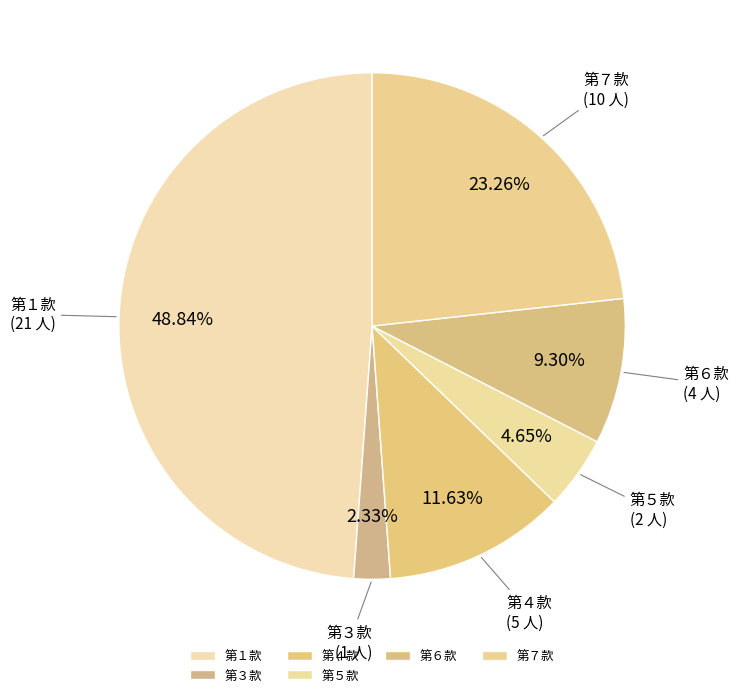

What percentage is the 第５款 slice, to the nearest percent?

5%